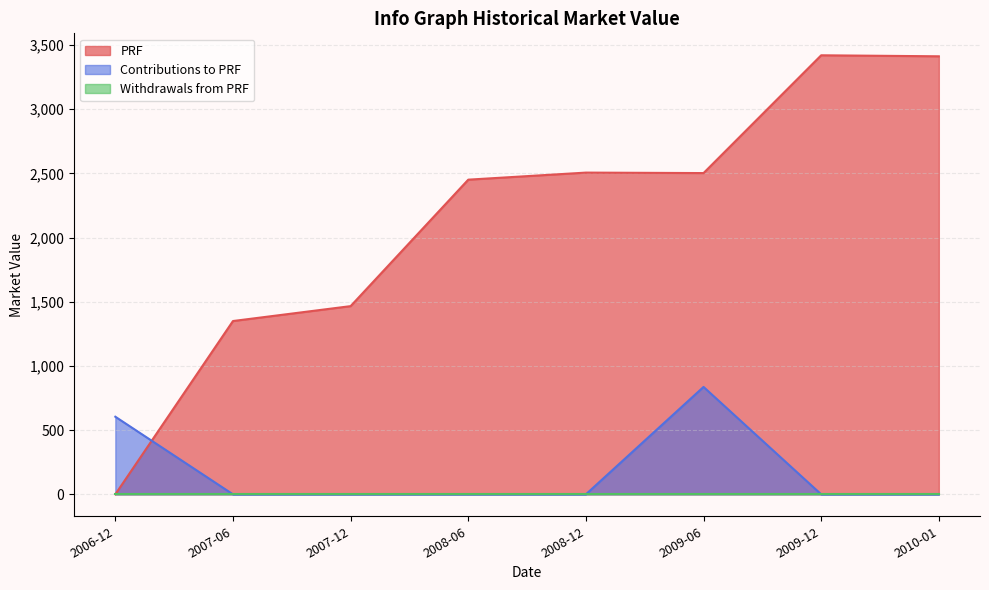

What is the difference between the Contributions to PRF values at 2009-06 and 2007-06?

836.7